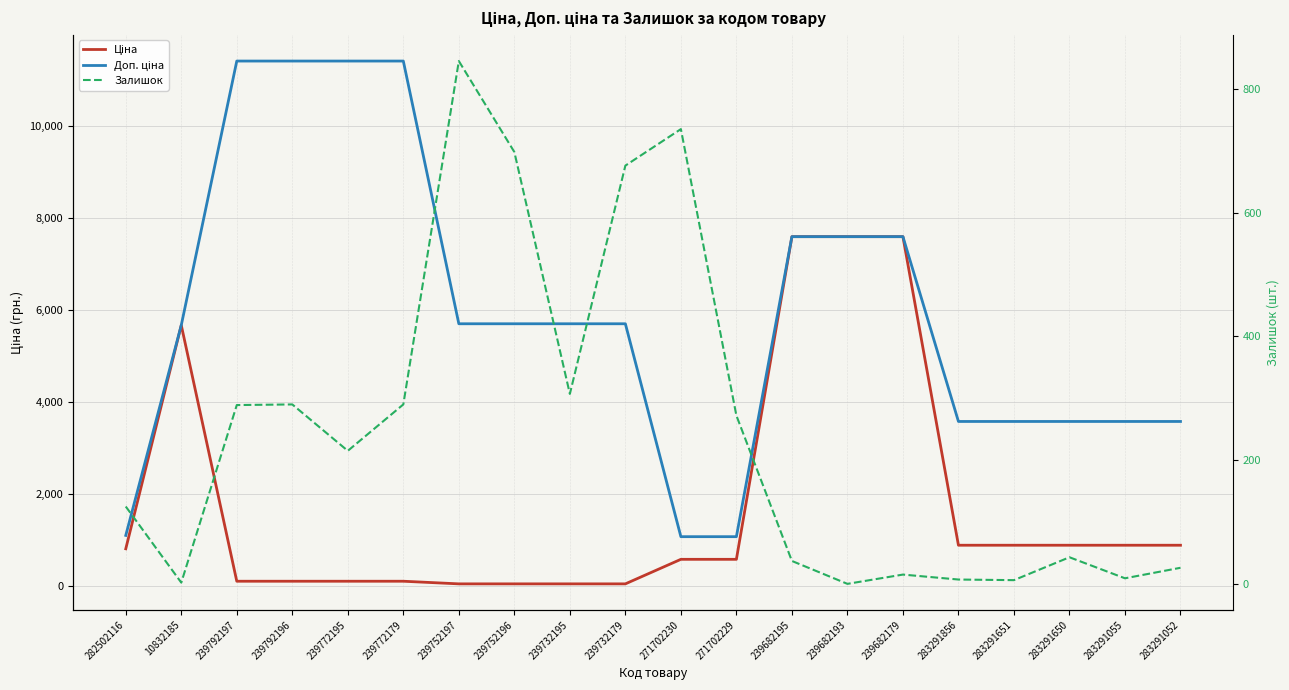

What is the sum of the Доп. ціна values at 283291650 and 282502116?

4692.8